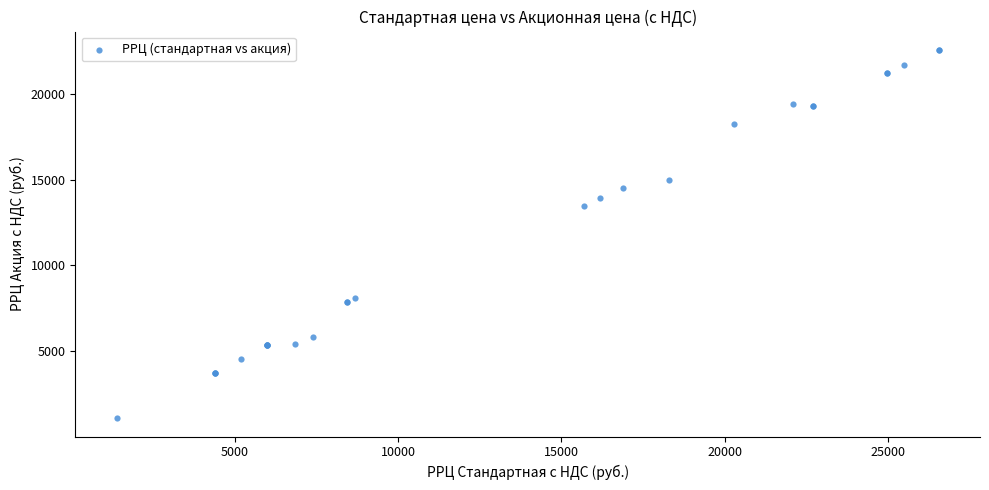

What Y value in the scatter plot is closest to 11830?

13490